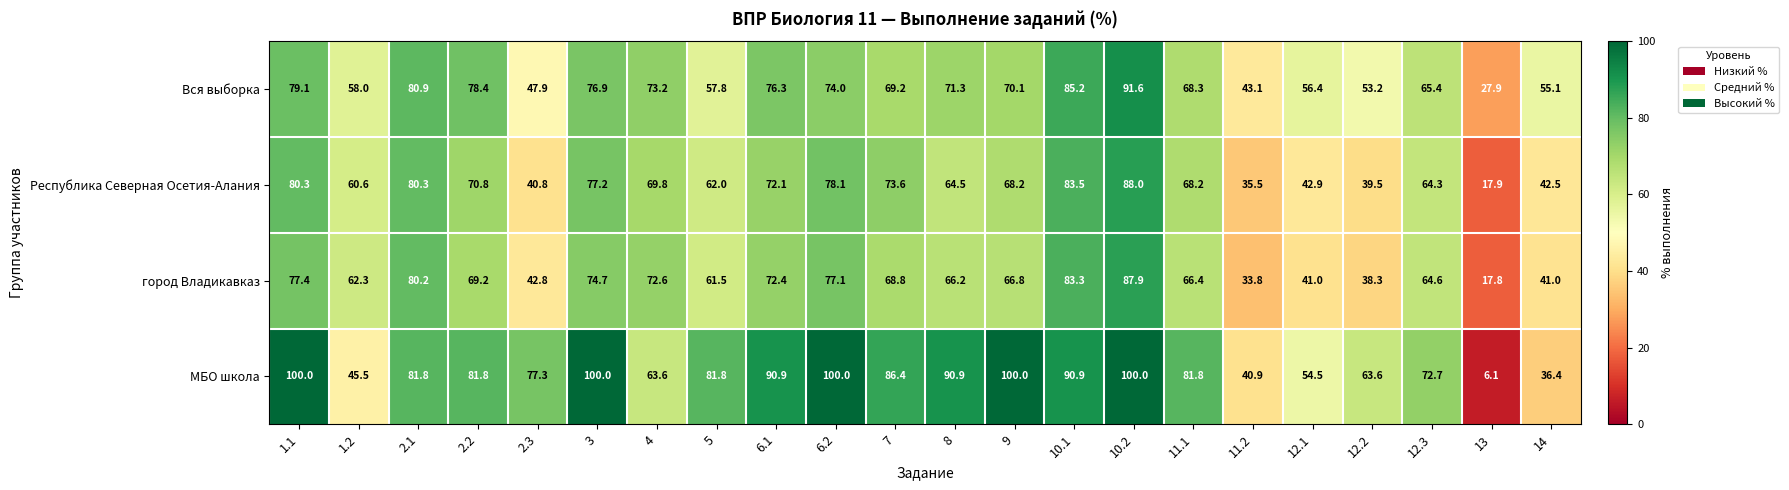

What is the highest value of the Республика Северная Осетия-Алания series?

88.0